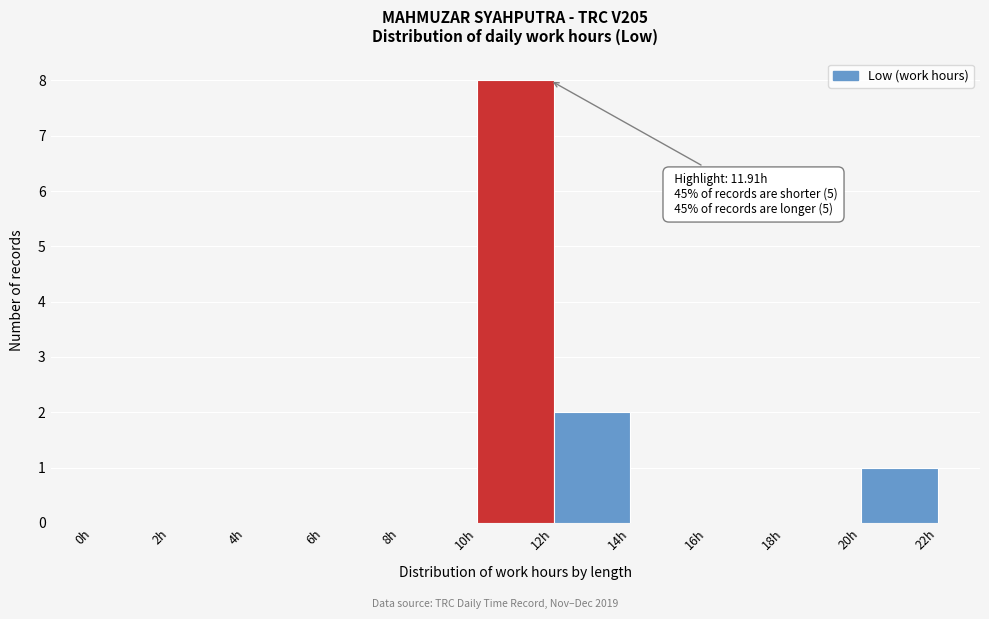

Which range on the x-axis has the tallest bar?

10 to 12